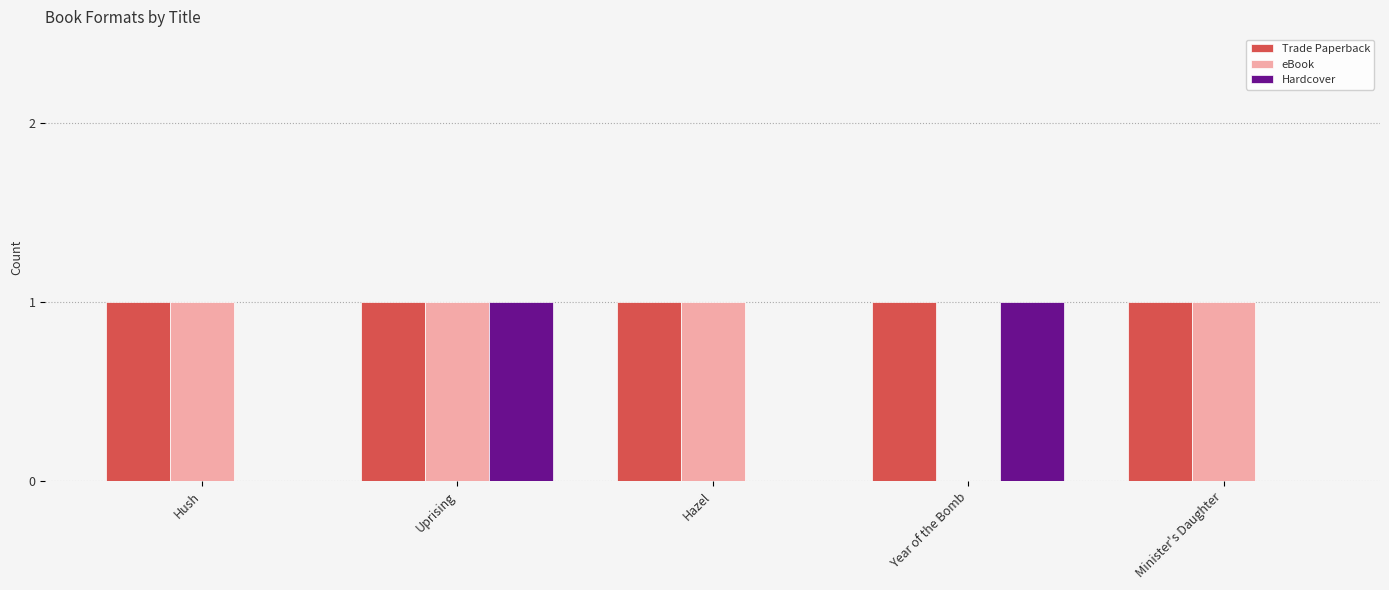

At which category is the sum across all series the highest?

Uprising